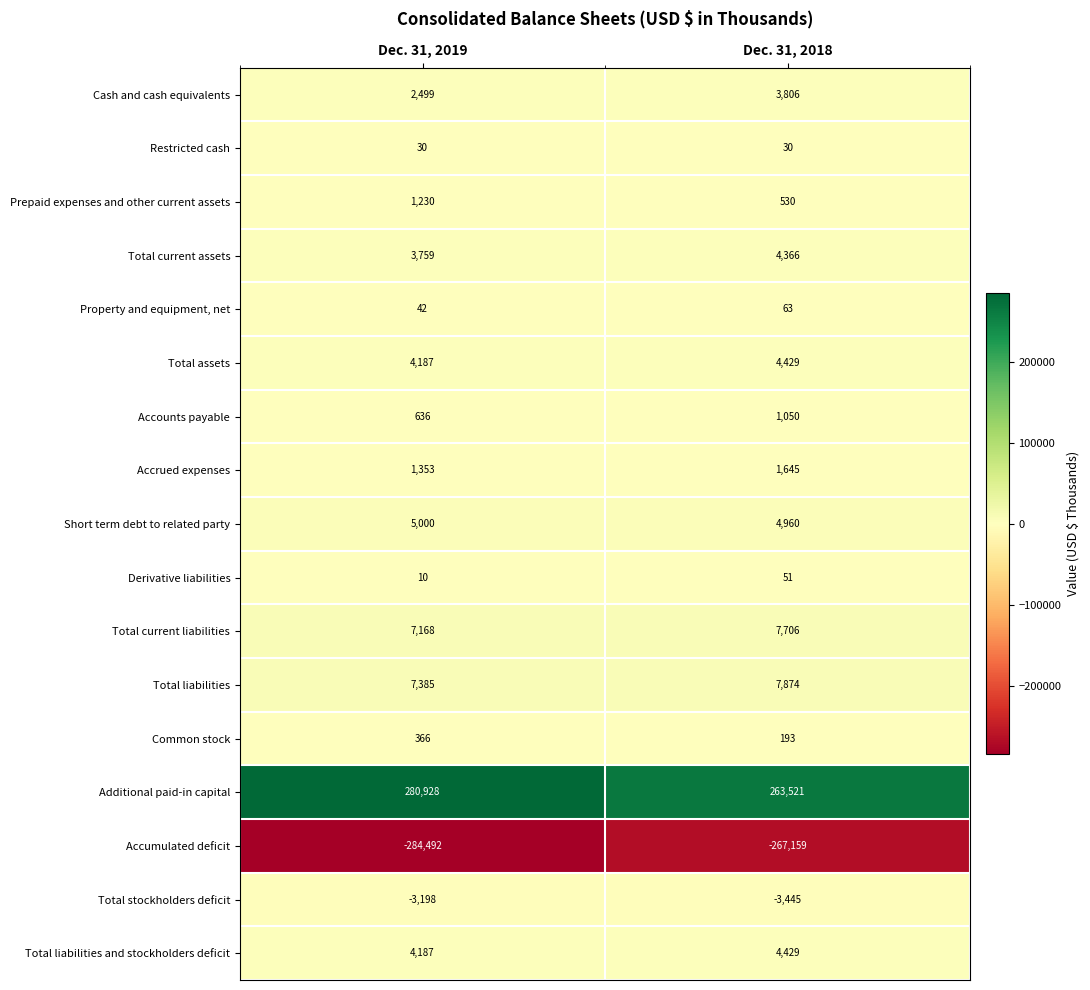

At how many categories does at least one series exceed 108843?

2